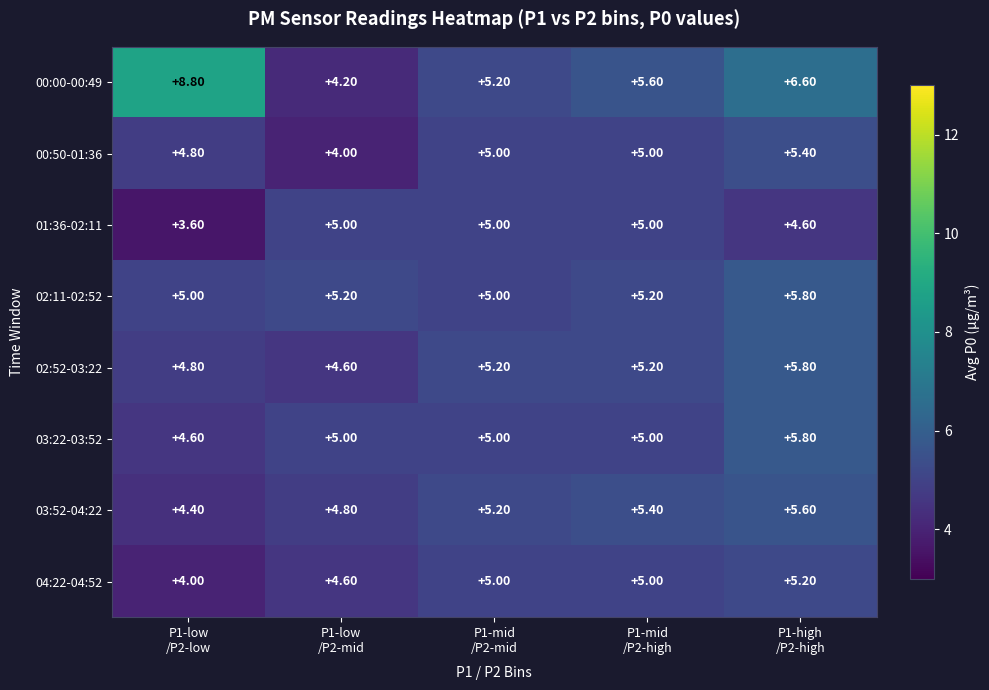

Which series has the widest spread of values?

00:00-00:49